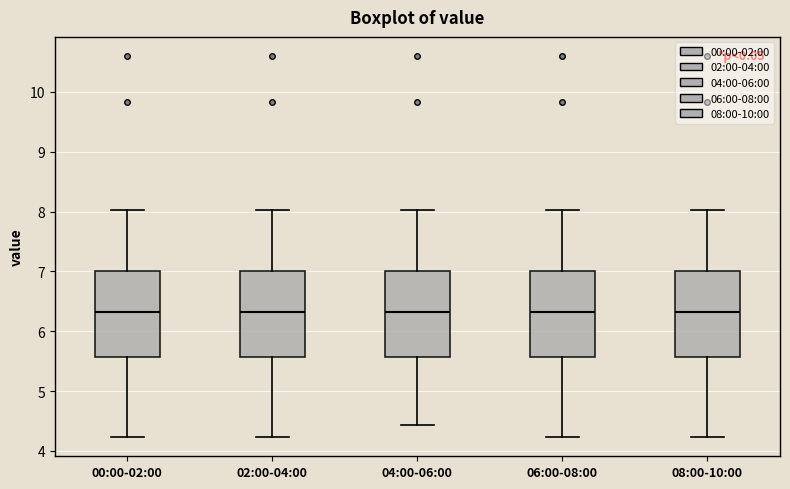

Reading left to right, read every box against the y-axis: the position of its median line, the range the box covers, and the ends of its whiskers. The values are not printed on the chart, so give them approximately, as read against the axis.

00:00-02:00: median 6.3, box 5.6 to 7.0, whiskers 4.2 to 8.0
02:00-04:00: median 6.3, box 5.6 to 7.0, whiskers 4.2 to 8.0
04:00-06:00: median 6.3, box 5.6 to 7.0, whiskers 4.4 to 8.0
06:00-08:00: median 6.3, box 5.6 to 7.0, whiskers 4.2 to 8.0
08:00-10:00: median 6.3, box 5.6 to 7.0, whiskers 4.2 to 8.0